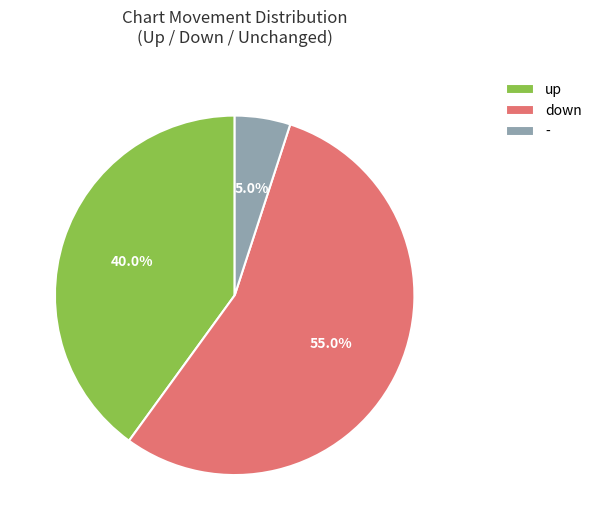

What is the ratio of the value at up to the value at -?

8.0